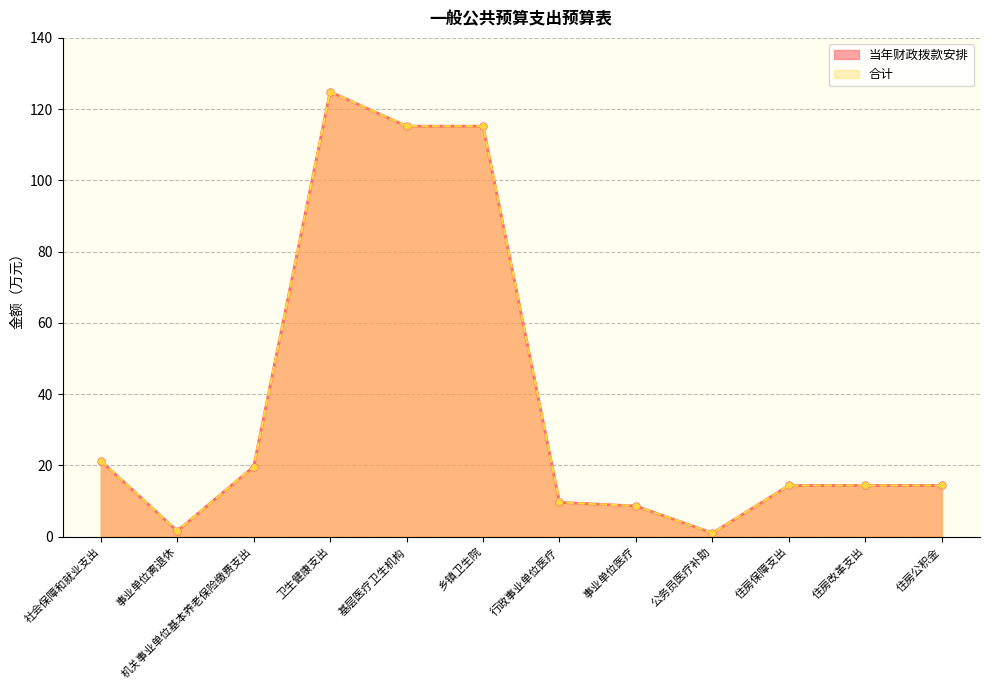

Reading left to right, list all the values displayed in this chart.

当年财政拨款安排: 21.3	1.6	19.7	124.9	115.2	115.2	9.7	8.6	1.0	14.4	14.4	14.4
合计: 21.3	1.6	19.7	124.9	115.2	115.2	9.7	8.6	1.0	14.4	14.4	14.4